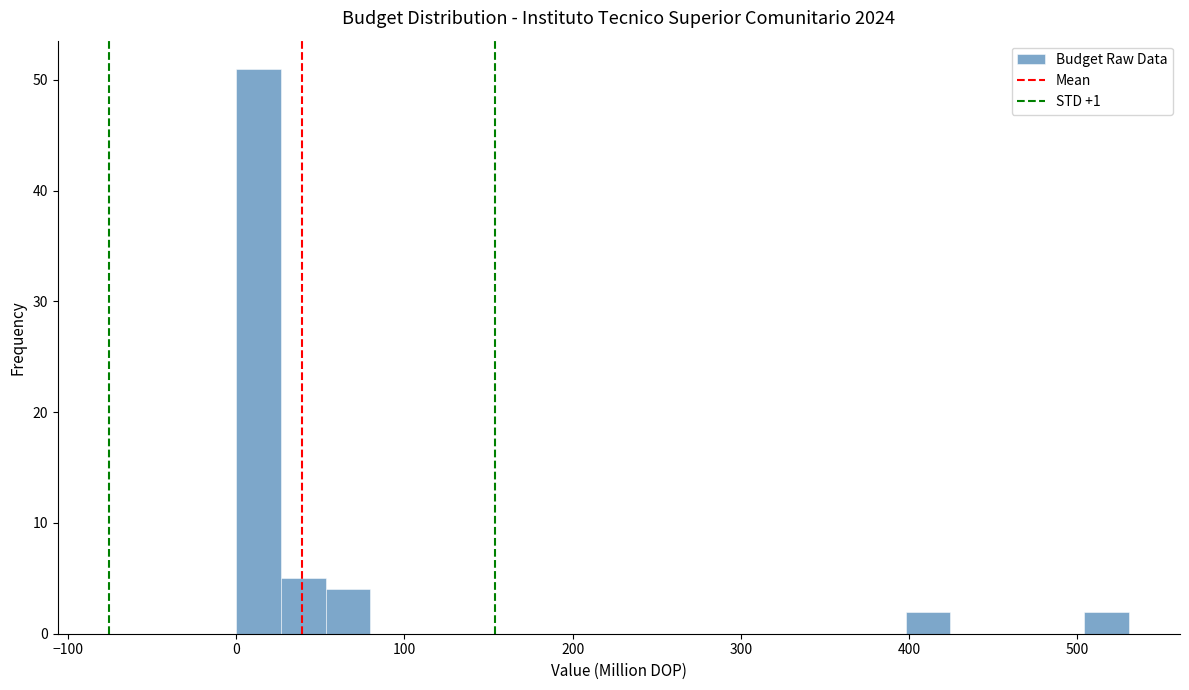

Read against the x-axis, roughly where is the centre of the tallest bar?

10